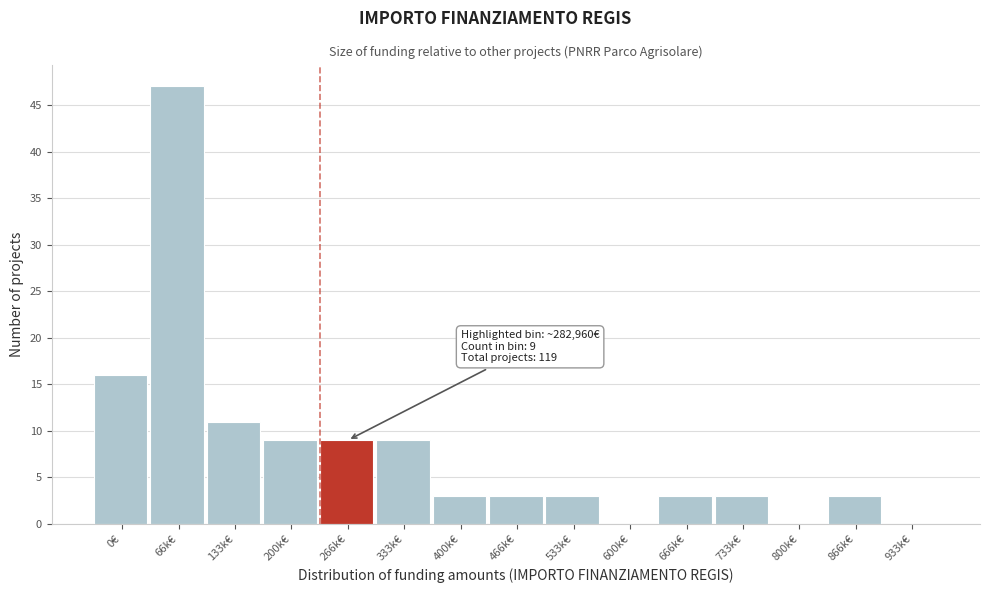

Reading left to right, transcribe all the data shown in this chart.

0€=16	66k€=47	133k€=11	200k€=9	266k€=9	333k€=9	400k€=3	466k€=3	533k€=3	600k€=0	666k€=3	733k€=3	800k€=0	866k€=3	933k€=0